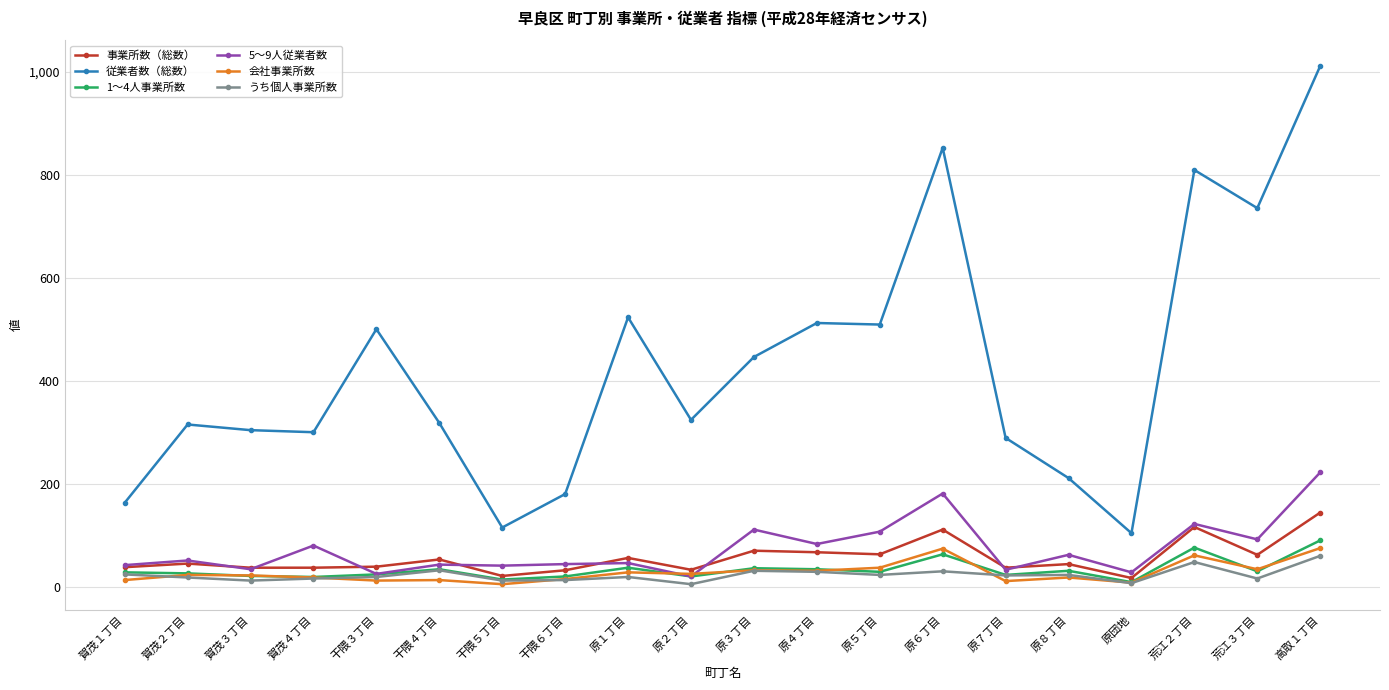

How many values in the うち個人事業所数 series are below 23?

10